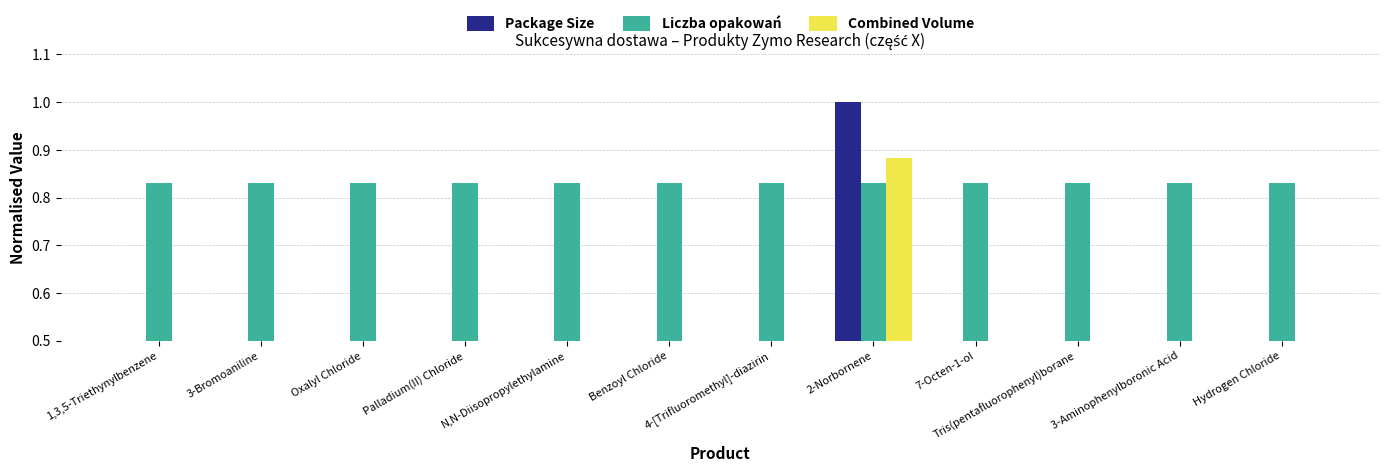

Rank the series at Benzoyl Chloride from lowest to highest value.

Package Size, Combined Volume, Liczba opakowań